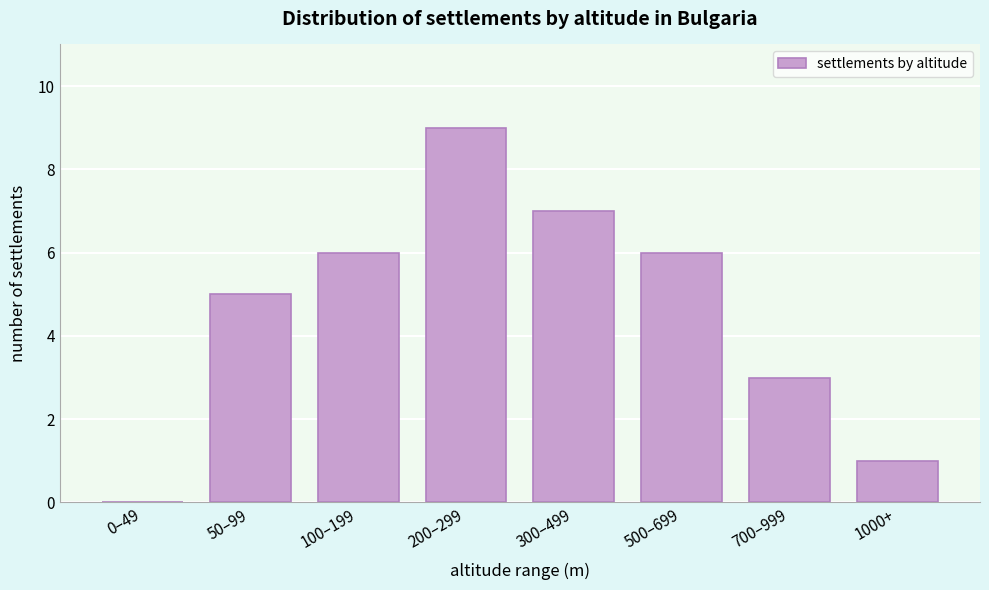

Reading left to right, transcribe all the data shown in this chart.

0–49=0	50–99=5	100–199=6	200–299=9	300–499=7	500–699=6	700–999=3	1000+=1